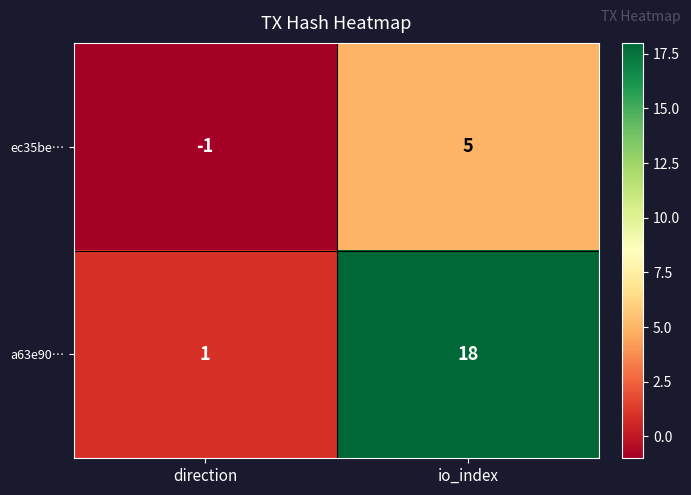

How many positive values does the ec35be… series have?

1